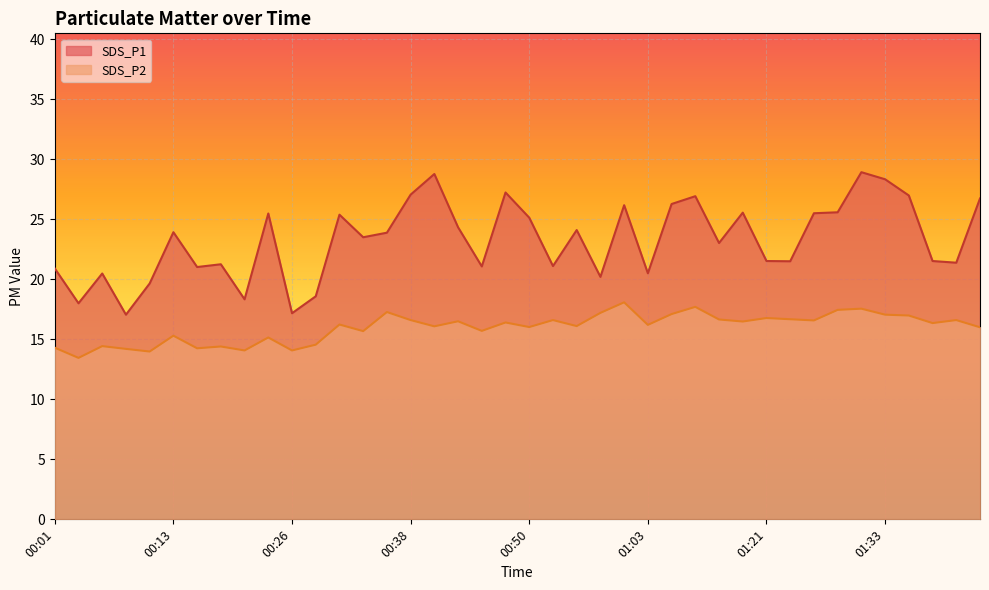

The value of SDS_P2 at 00:53 is 3.6. True or false?

False